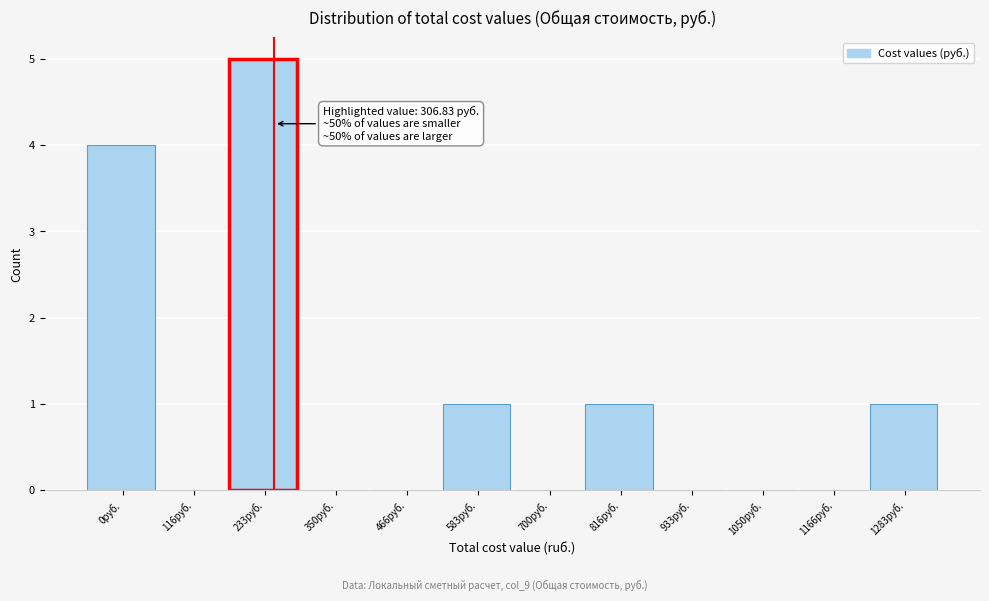

Reading left to right, extract all data points from this chart.

0руб.=4	116руб.=0	233руб.=5	350руб.=0	466руб.=0	583руб.=1	700руб.=0	816руб.=1	933руб.=0	1050руб.=0	1166руб.=0	1283руб.=1